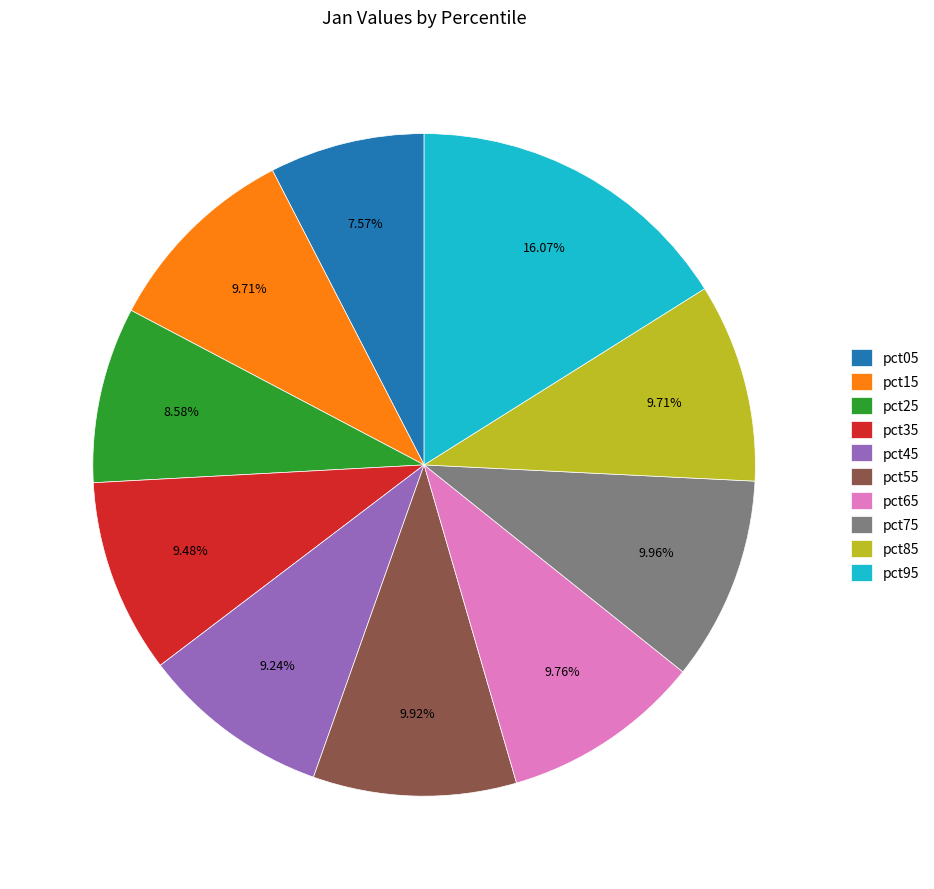

To the nearest percent, what is the combined percentage of pct15 and pct25?

18%